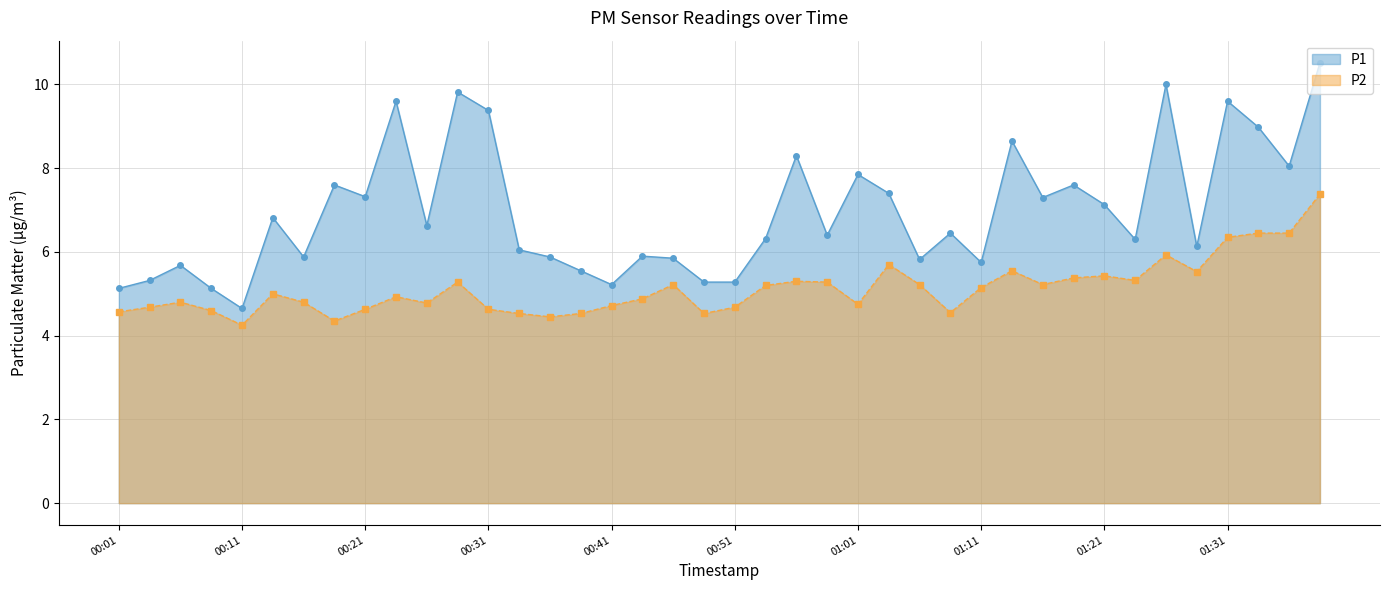

What is the difference between the P1 values at 01:08 and 00:41?

1.2